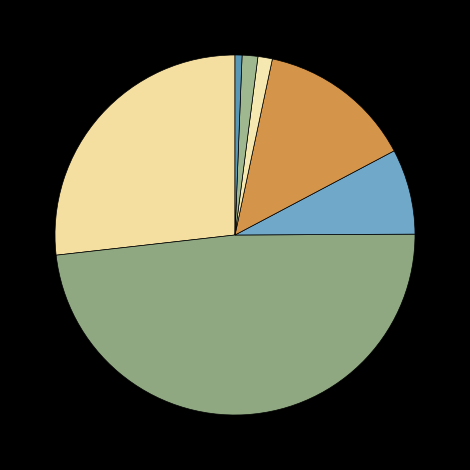

Rank the categories by value from lowest to highest.

LT7 Total, LT5 Total, LT6 Total, LT3 Total, LT4 Total, LT1 Total, LT2 Total